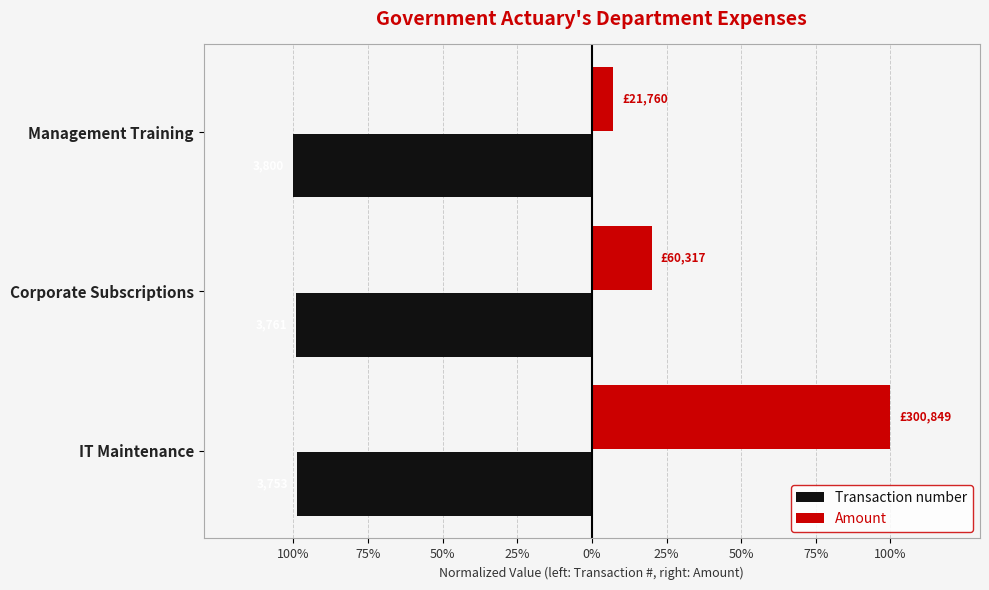

At how many categories does at least one series exceed 0?

3